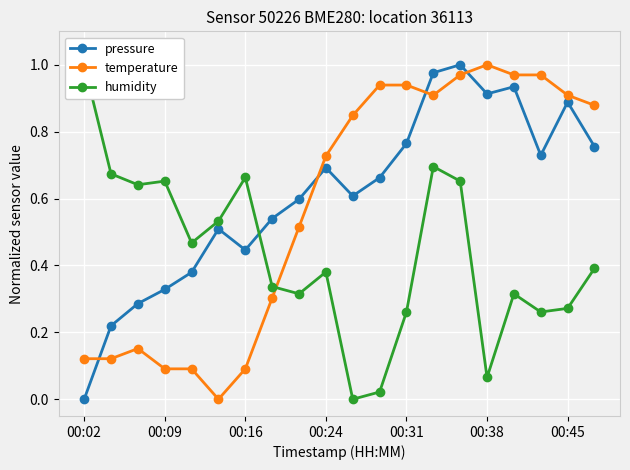

The pressure series shows 1.0 at 00:24. True or false?

False